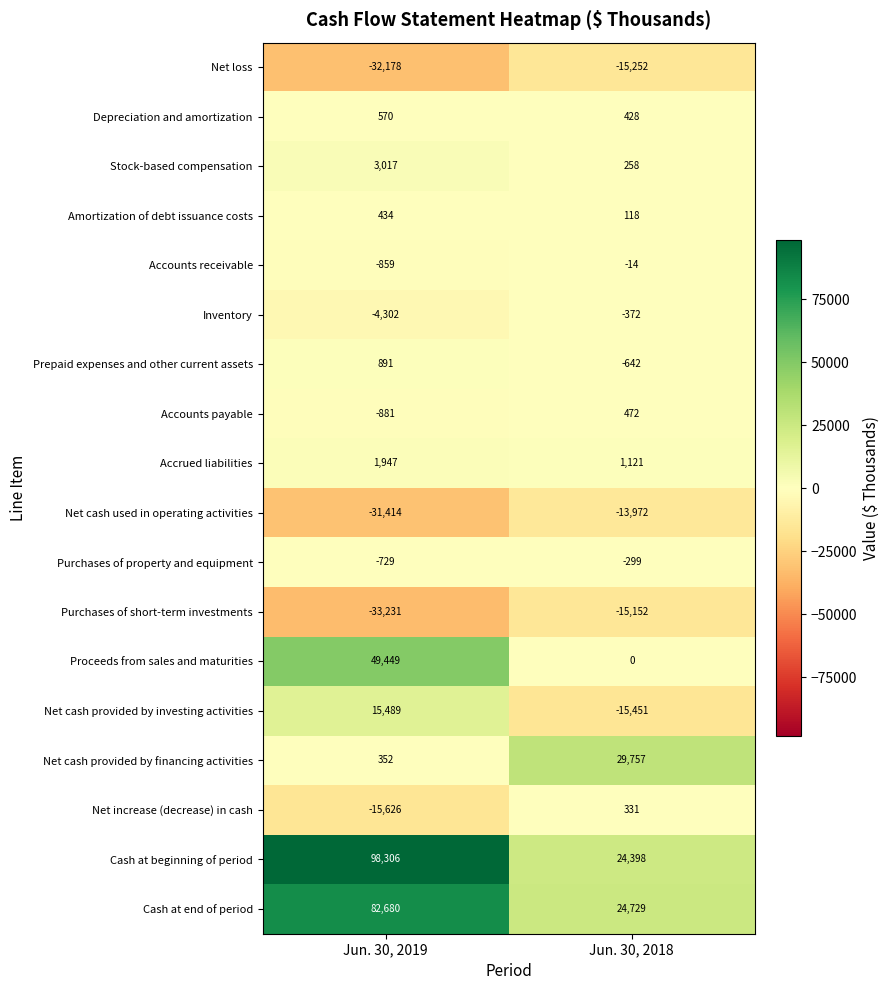

What is the sum of all Purchases of property and equipment values?

-1028